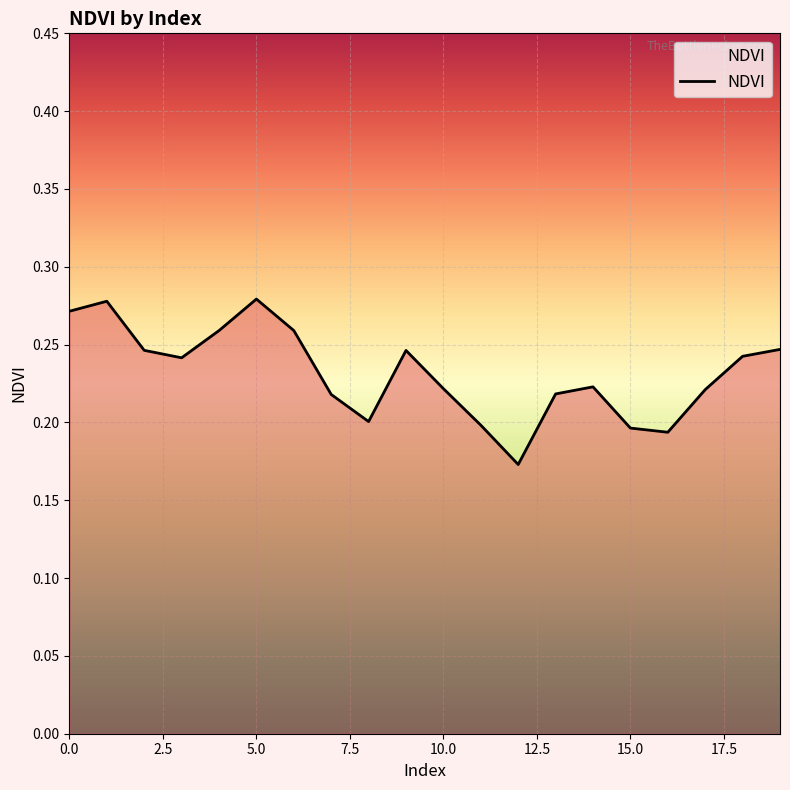

Reading right to left, list all the values displayed in this chart.

0.2	0.2	0.2	0.2	0.2	0.2	0.2	0.2	0.2	0.2	0.2	0.2	0.2	0.3	0.3	0.3	0.2	0.2	0.3	0.3